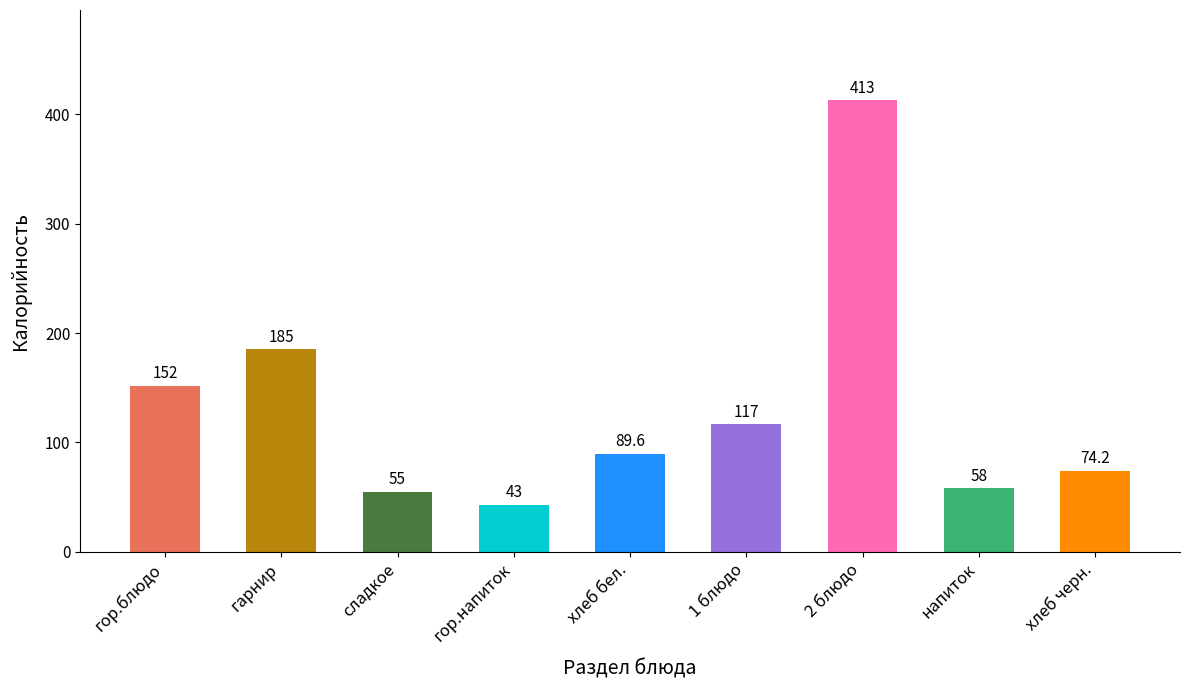

List the labels in order of value, largest first.

2 блюдо, гарнир, гор.блюдо, 1 блюдо, хлеб бел., хлеб черн., напиток, сладкое, гор.напиток